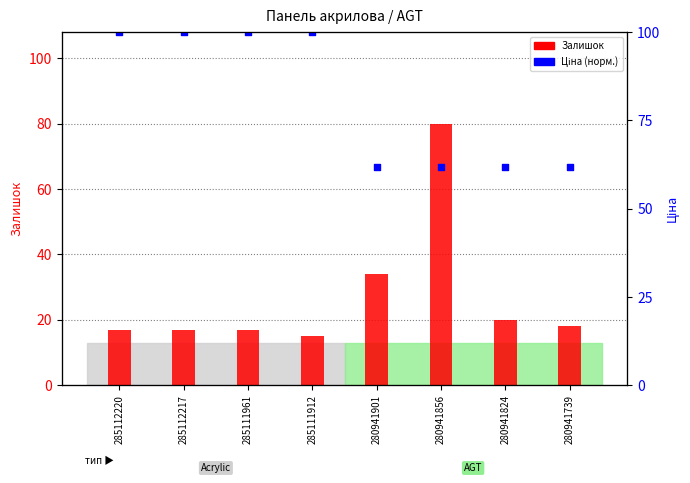

Which series has the largest Y range (max minus min)?

Залишок